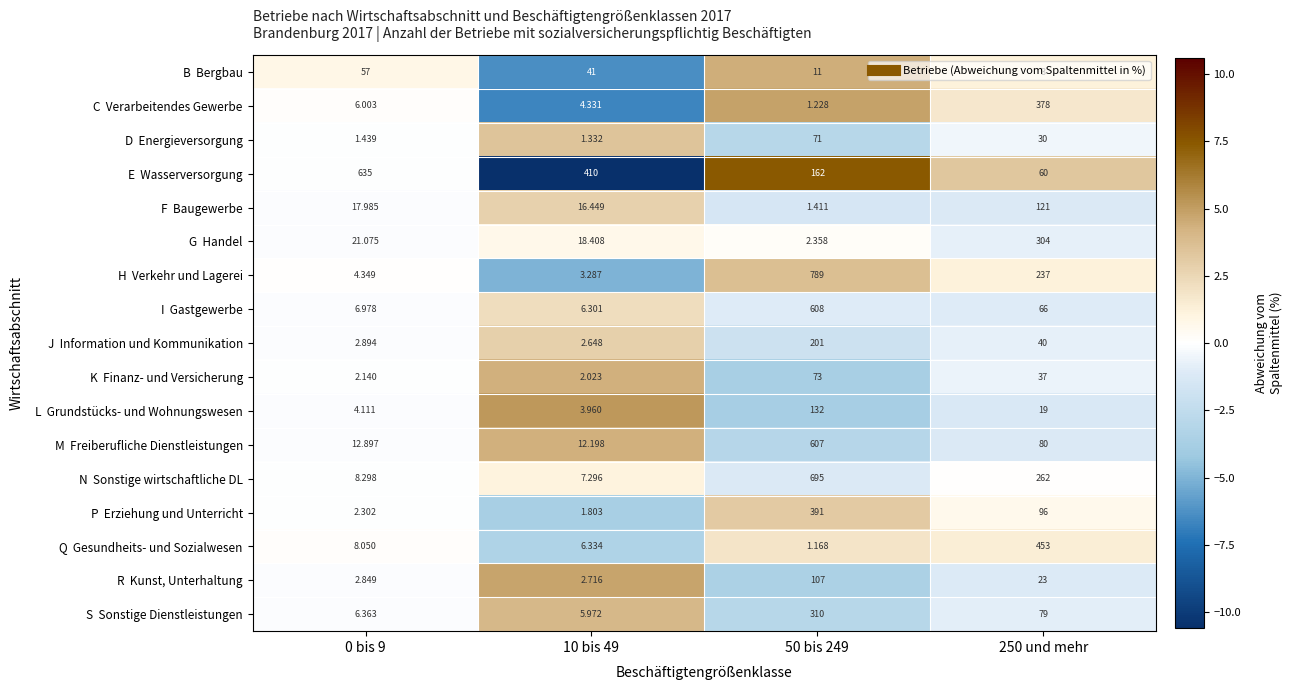

Count the number of data series in this chart.

17